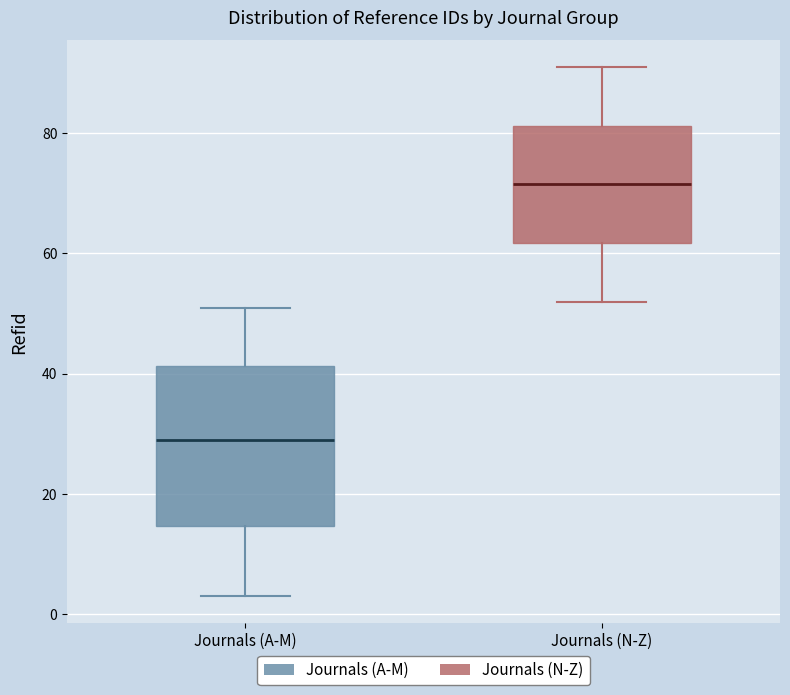

Which box's median line is the highest?

Journals (N-Z)